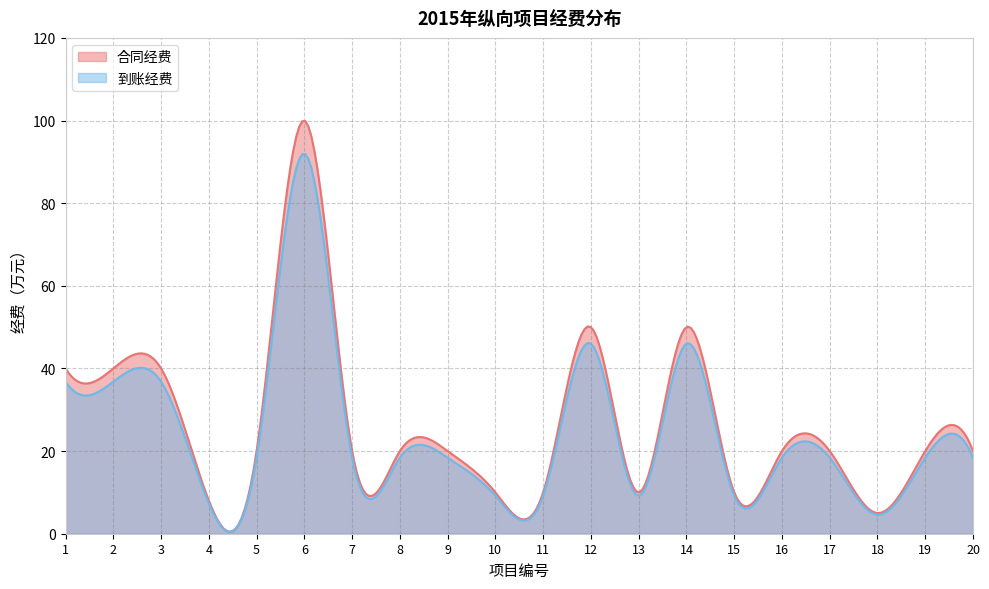

True or false: 合同经费 and 到账经费 intersect in this chart.

False